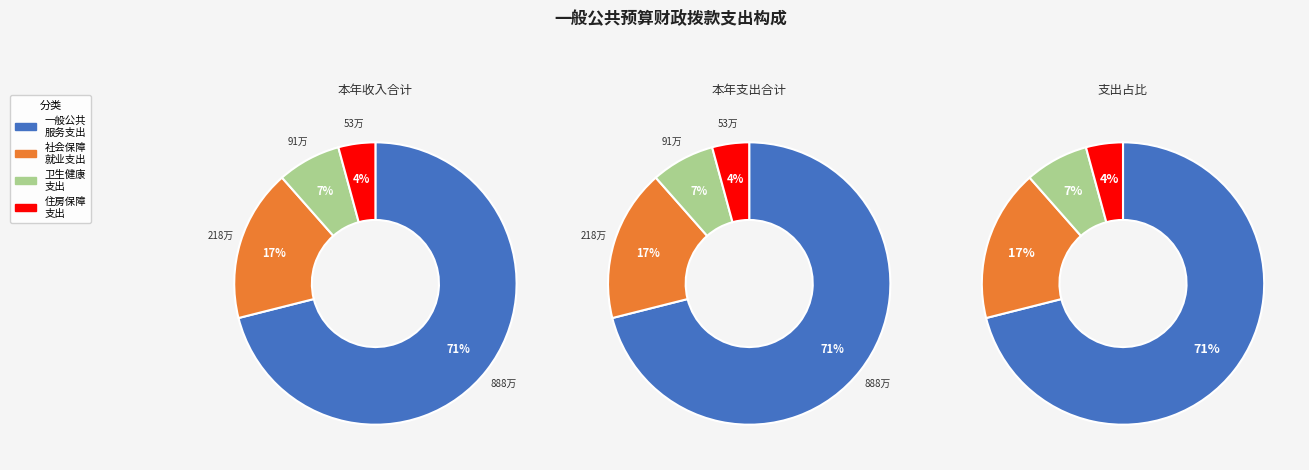

What percentage is the 卫生健康支出 slice, to the nearest percent?

7%